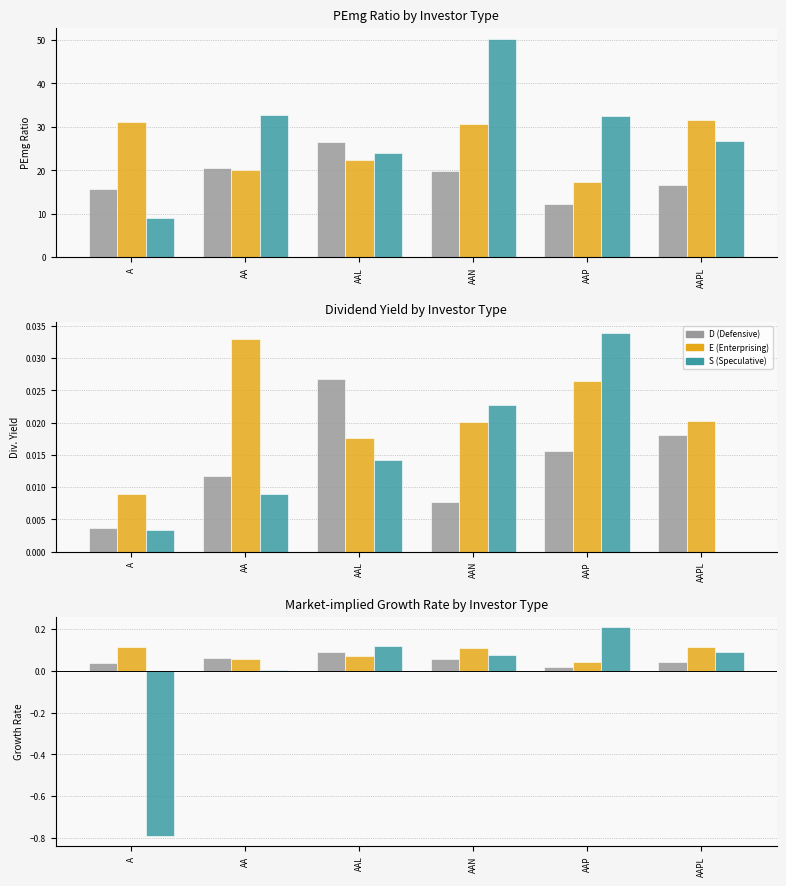

What is the highest value of the D series?

0.1